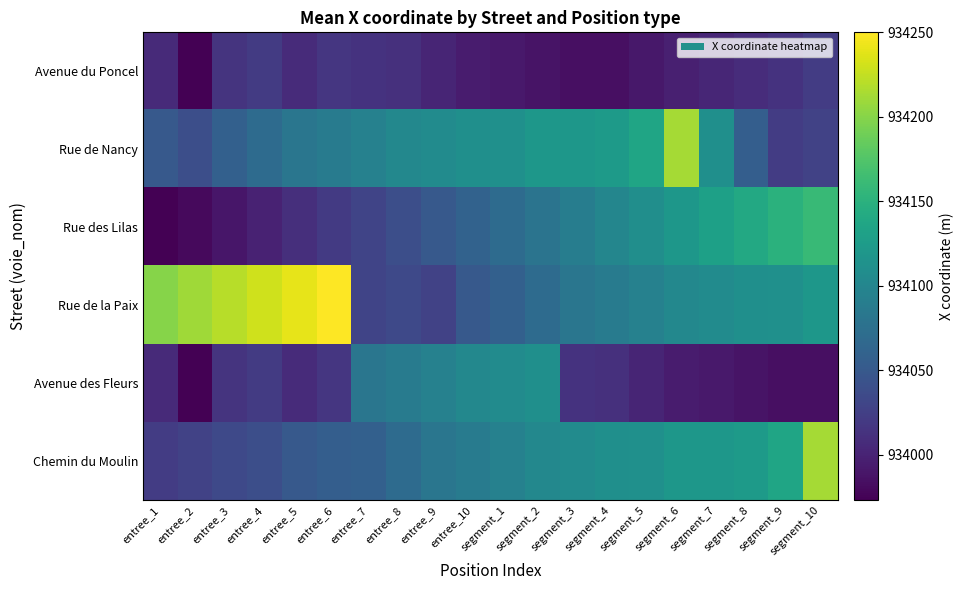

Rank the series at segment_7 from lowest to highest value.

Avenue des Fleurs, Avenue du Poncel, Rue de la Paix, Rue de Nancy, Chemin du Moulin, Rue des Lilas